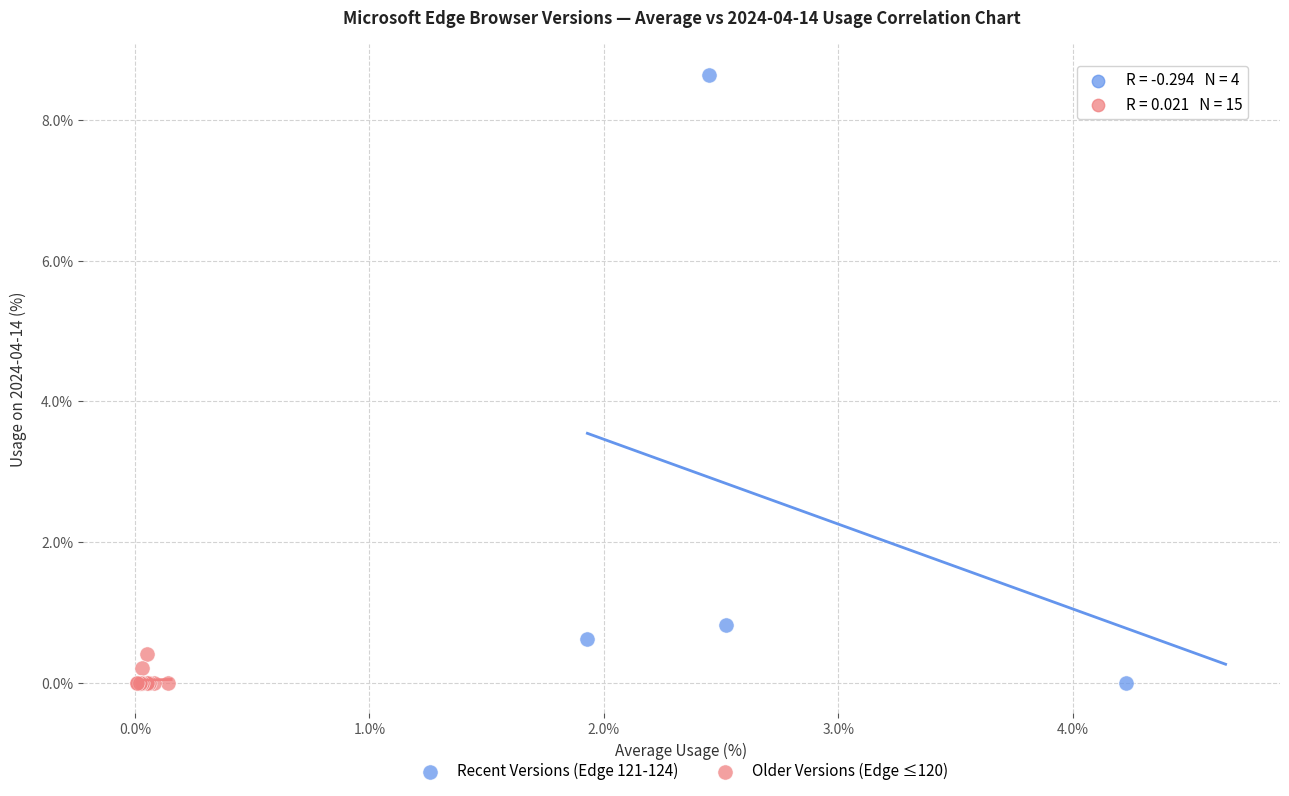

What are all the series names shown in the legend?

Recent Versions (Edge 121-124), Older Versions (Edge ≤120)